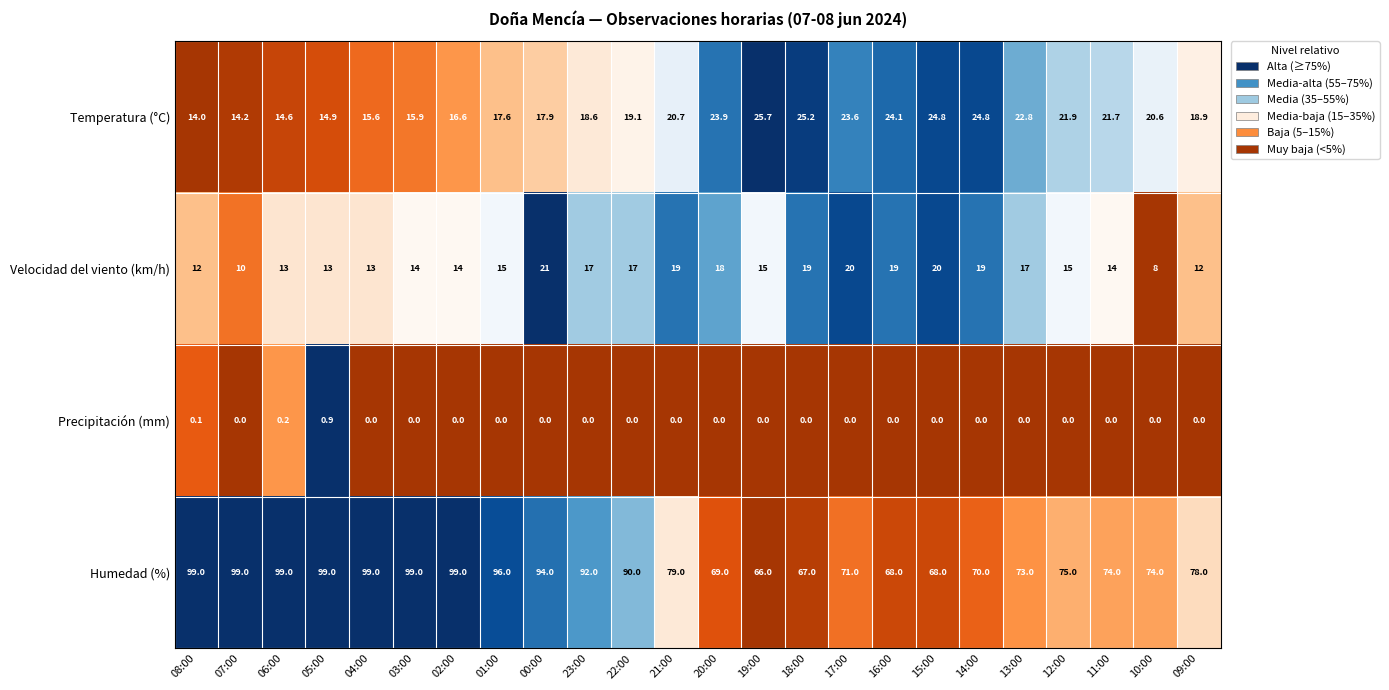

What is the maximum value shown in the chart?

99.0